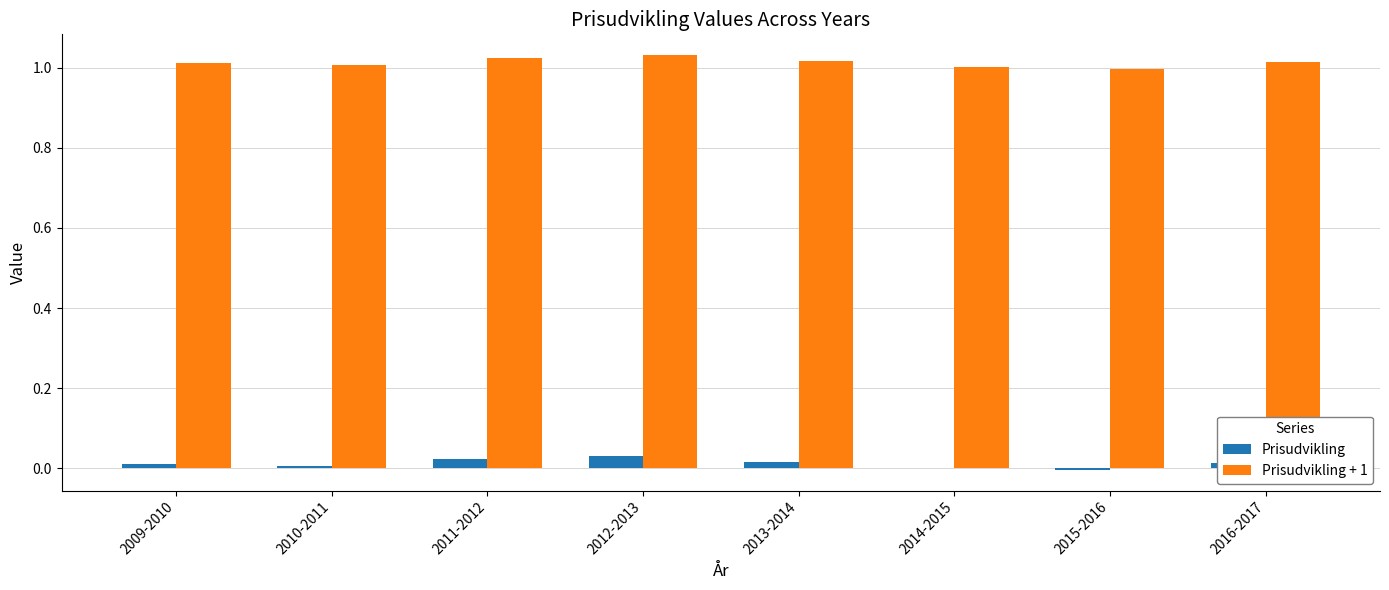

Which series has the largest total across all categories?

Prisudvikling + 1